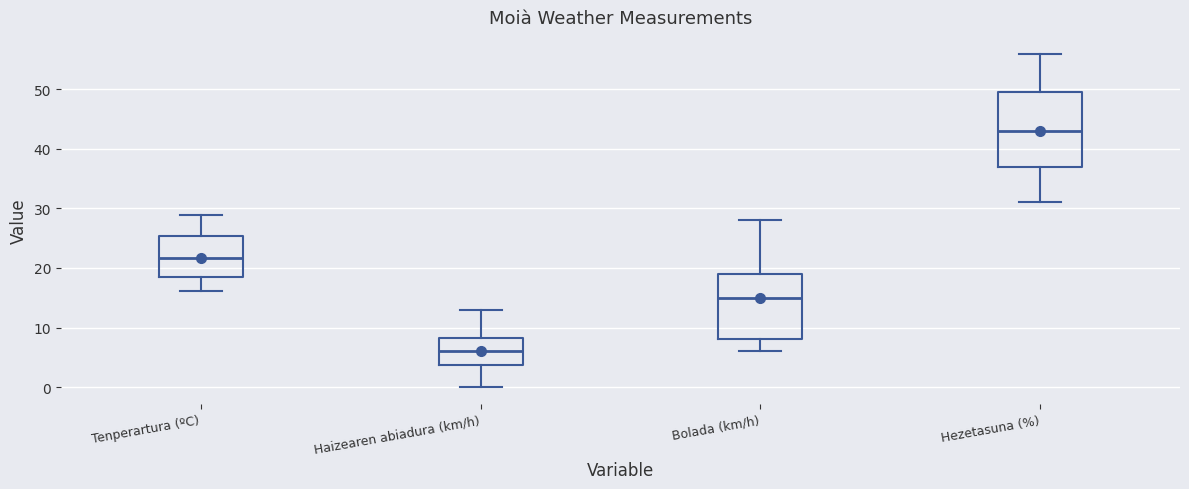

Where is the lower edge of the box for Haizearen abiadura (km/h) on the y-axis? The values are not printed on the chart, so give them approximately, as read against the axis.

4